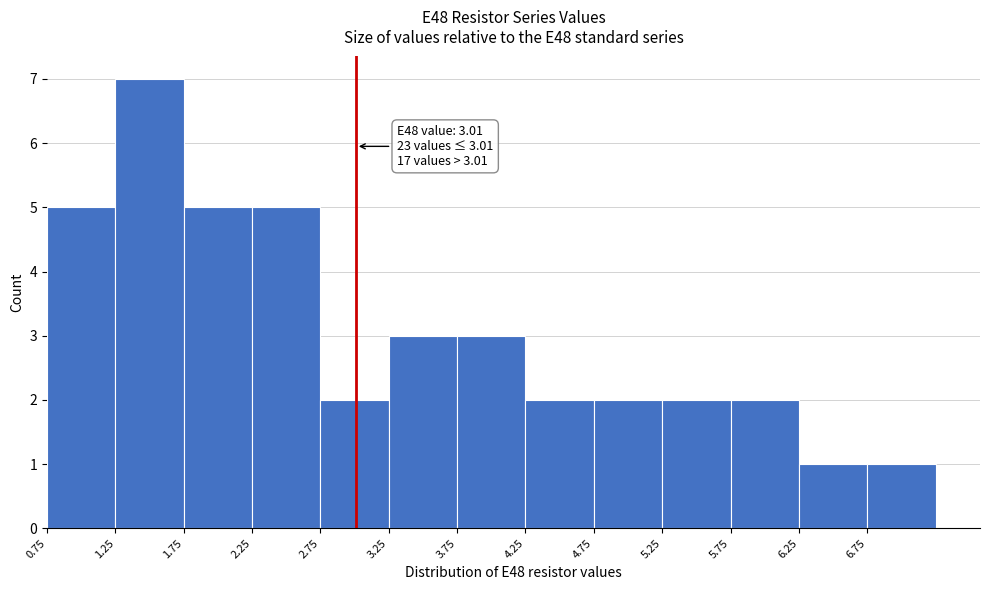

Which range on the x-axis has the tallest bar?

1.25 to 1.75